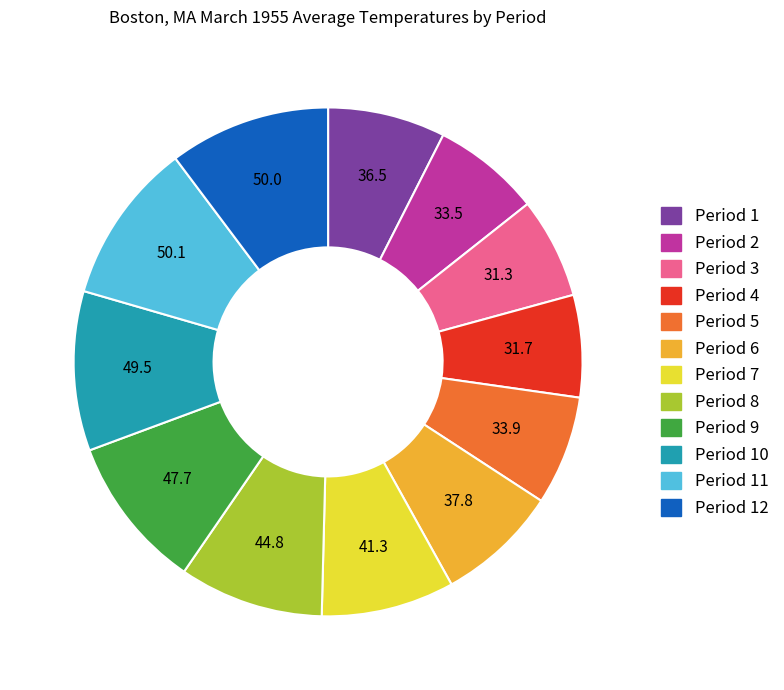

Is there any slice that represents more than half of the pie?

No